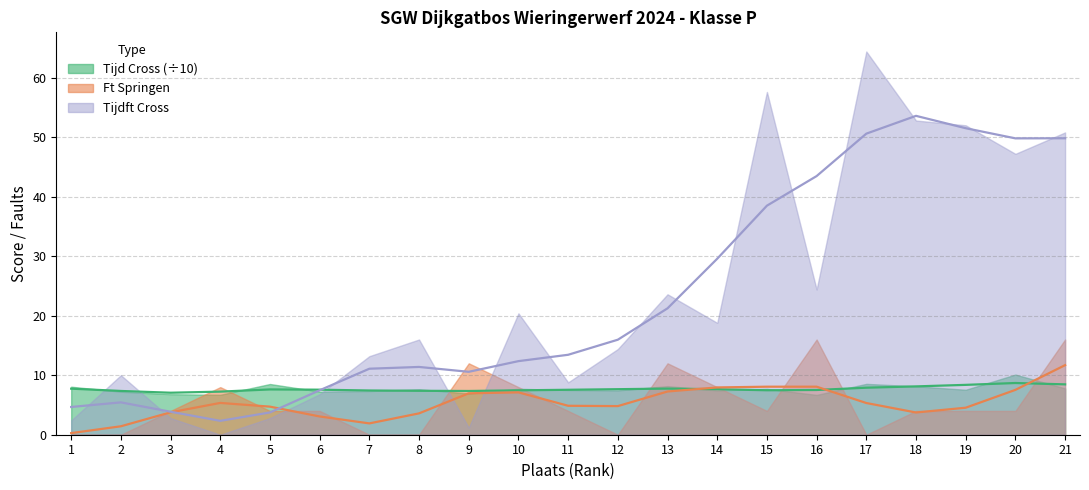

Where is the first local minimum for Tijdft (Cross)?

4